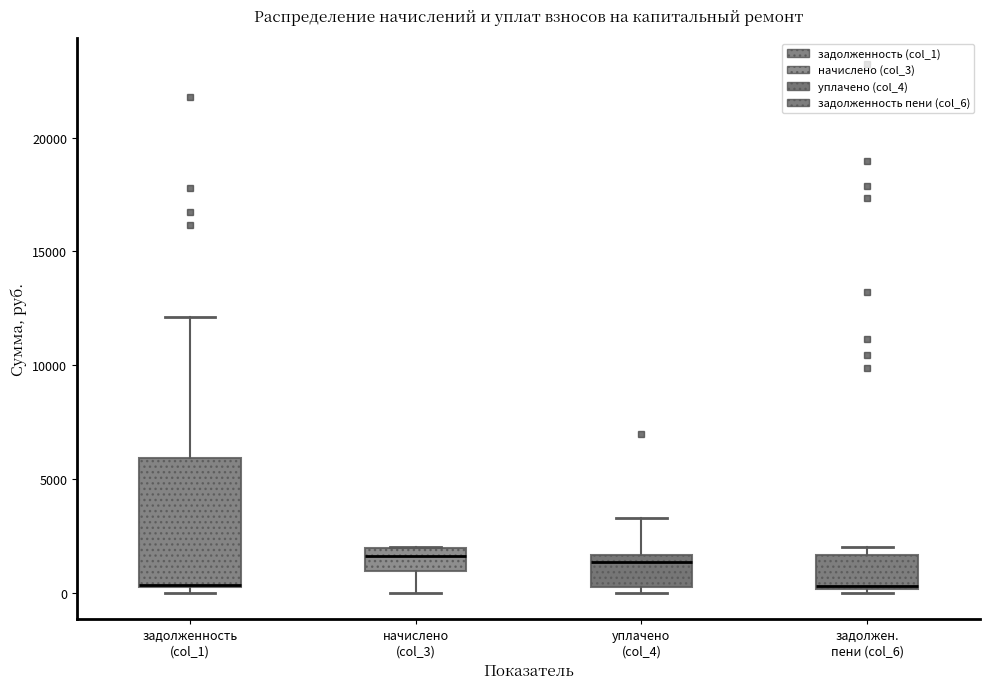

Comparing the boxes themselves (not the whiskers), which one is the tallest?

задолженность (col_1)